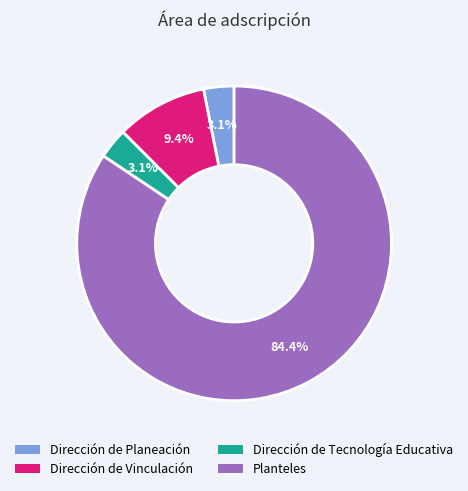

Does any single category account for the majority?

Yes